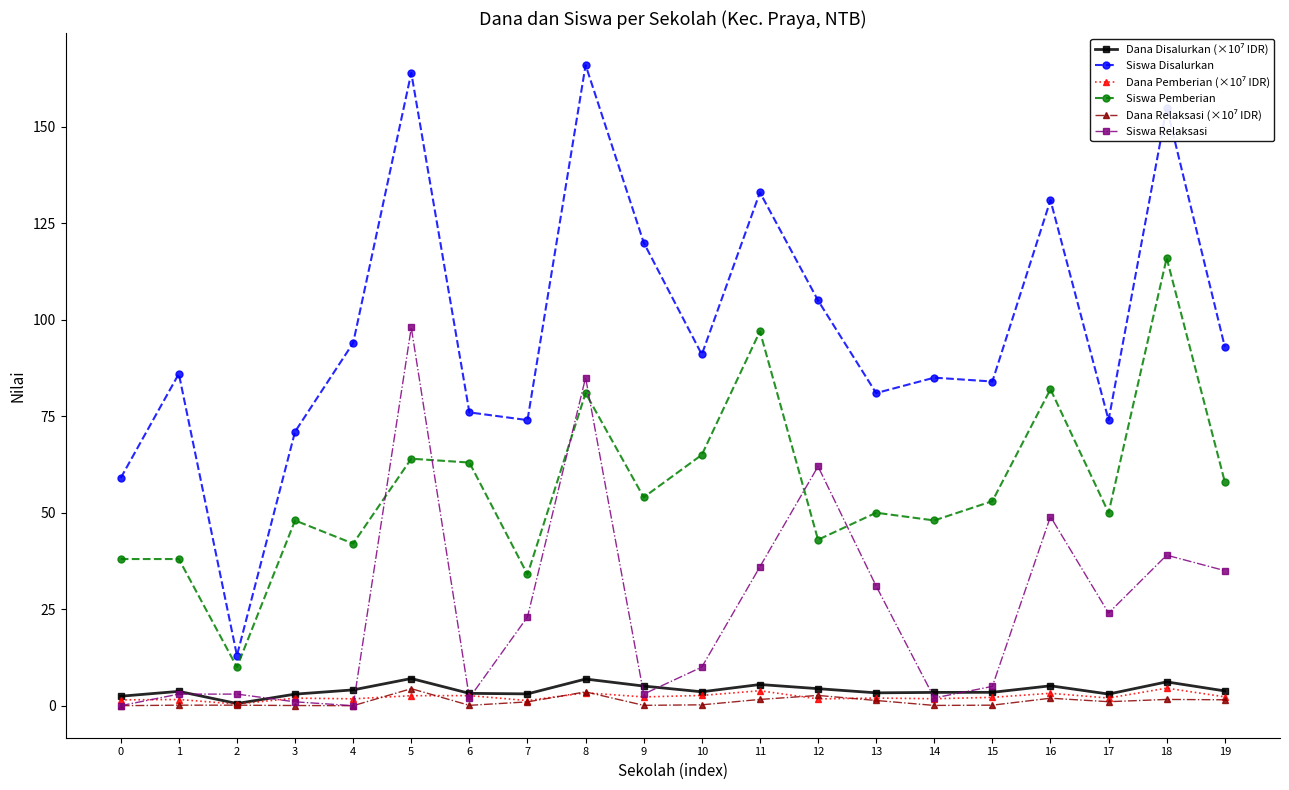

After their last crossing, which series has the higher values: Siswa Pemberian or Siswa Relaksasi?

Siswa Pemberian